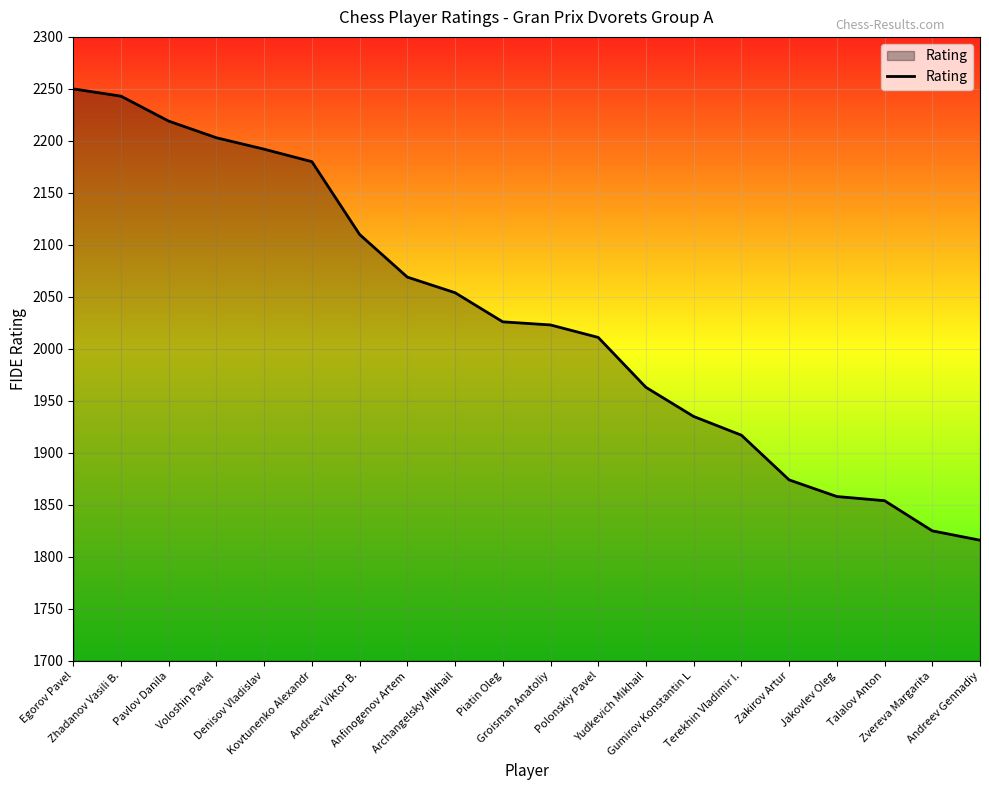

True or false: the data shows 2691 at Jakovlev Oleg.

False